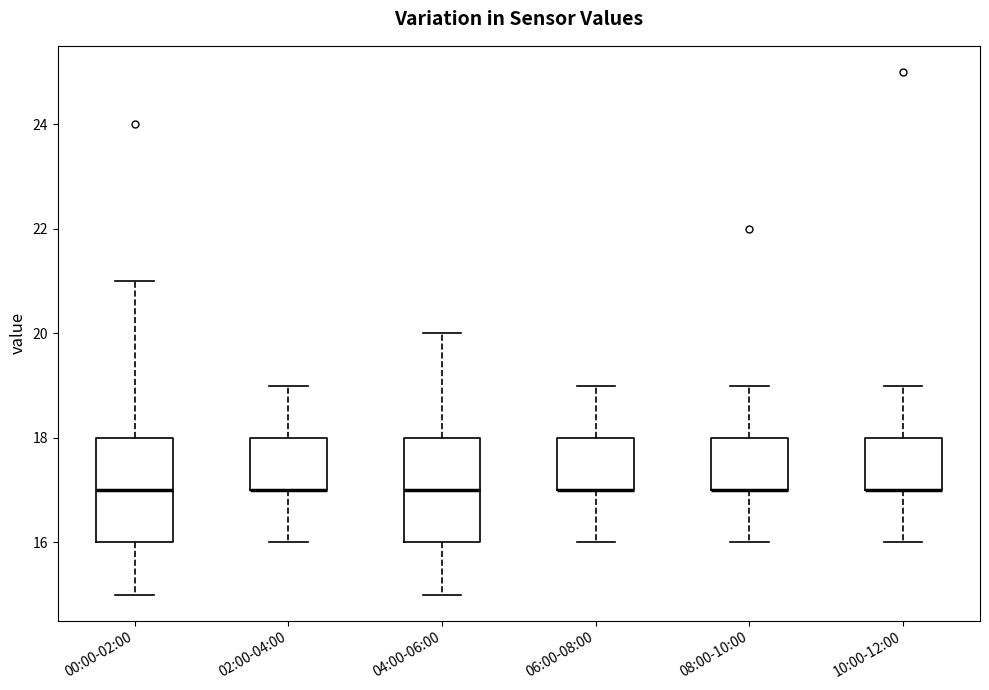

Where does the upper whisker of the box for 02:00-04:00 end on the y-axis? The values are not printed on the chart, so give them approximately, as read against the axis.

19